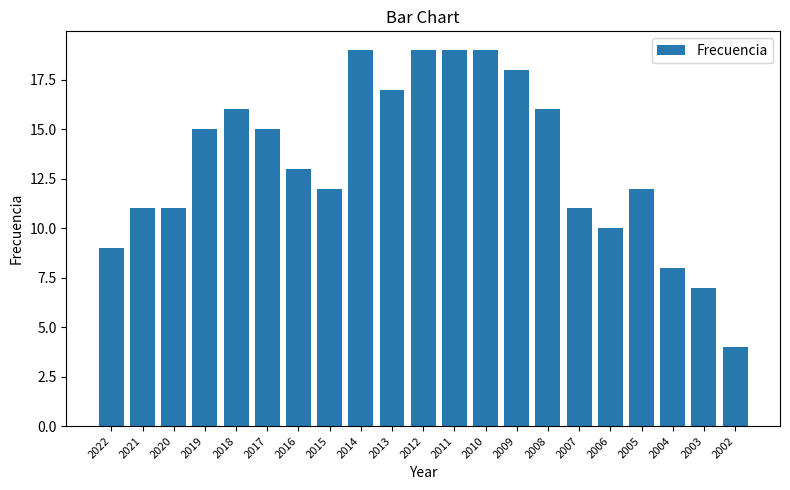

The chart shows a value of 8 at 2005. True or false?

False